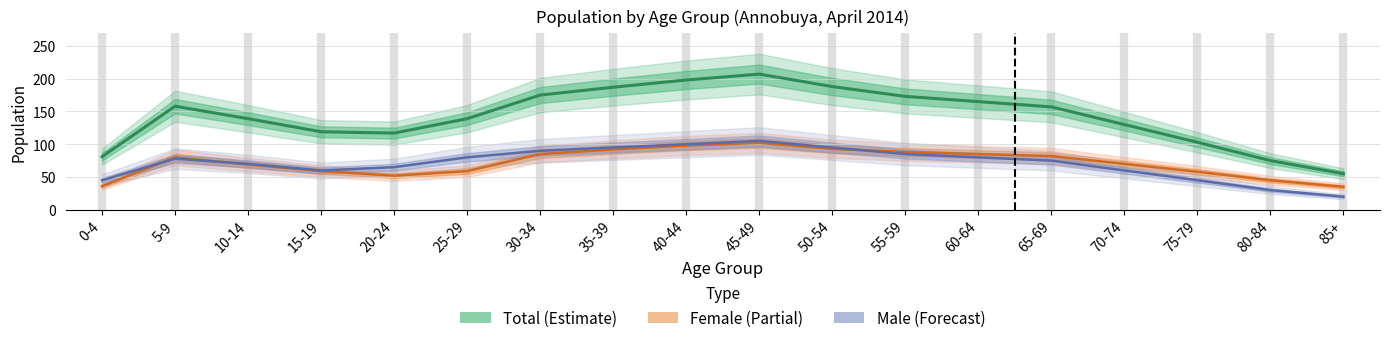

Is the value of total at 10-14 greater than the value of male at 35-39?

Yes